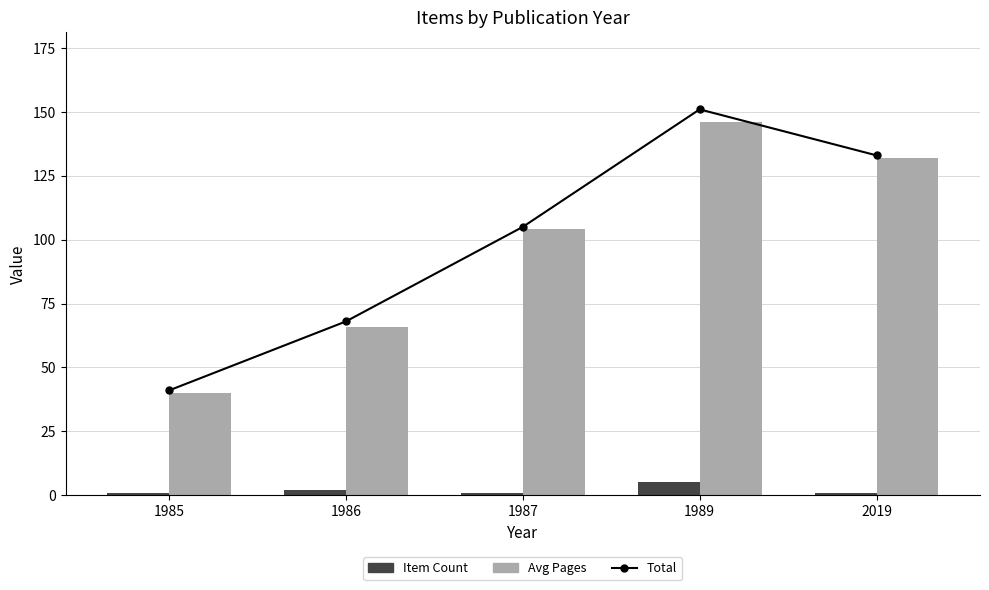

What are all the series names shown in the legend?

Total, Item Count, Avg Pages